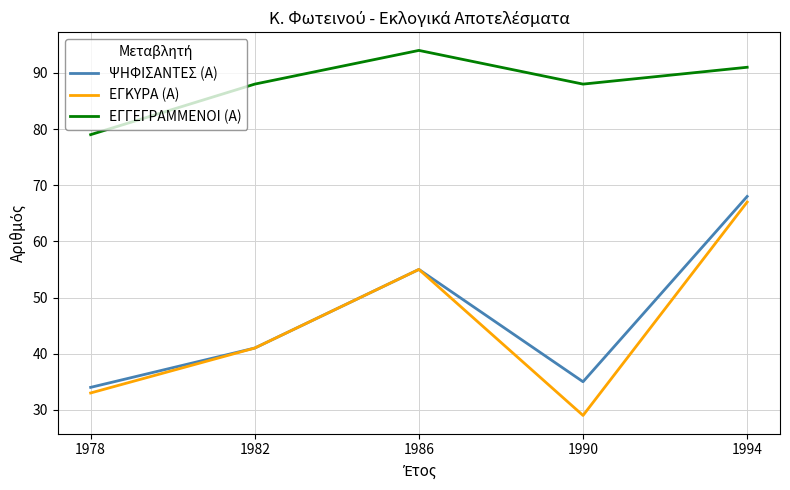

Which category has the lowest value in the ΕΓΚΥΡΑ (Α) series?

1990